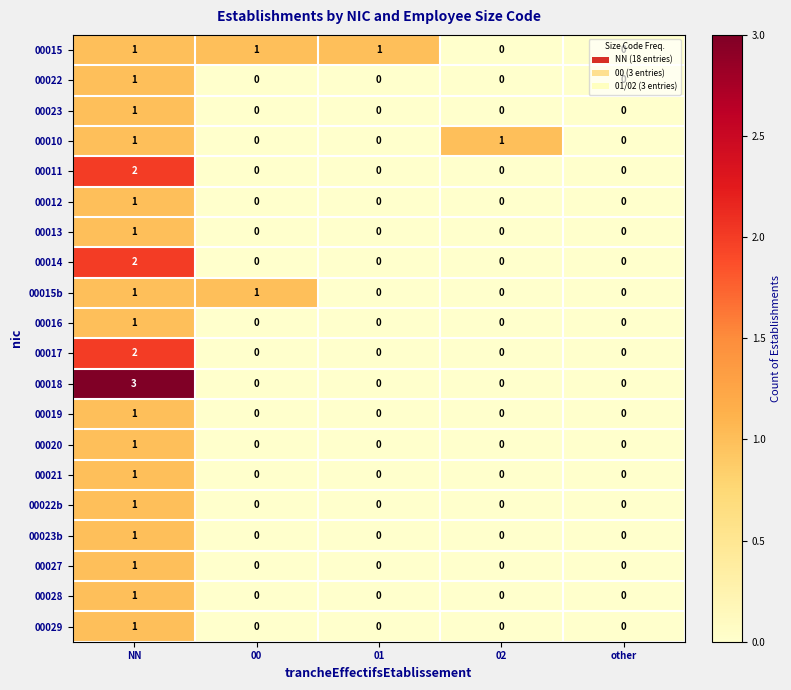

What is the greatest value displayed?

3